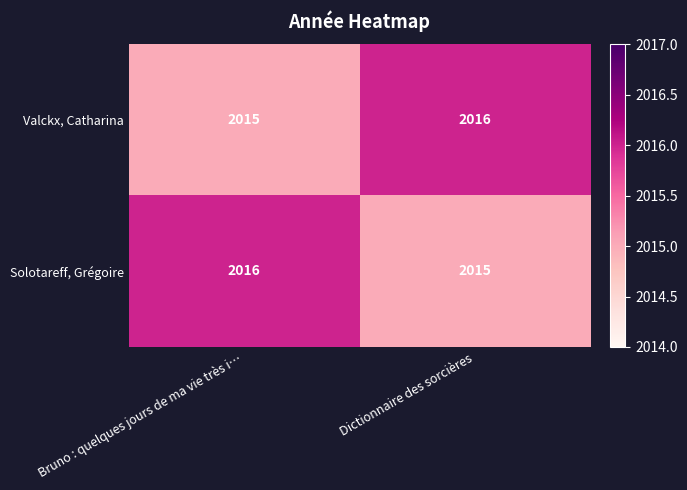

At which label does Solotareff, Grégoire reach its minimum?

Dictionnaire des sorcières